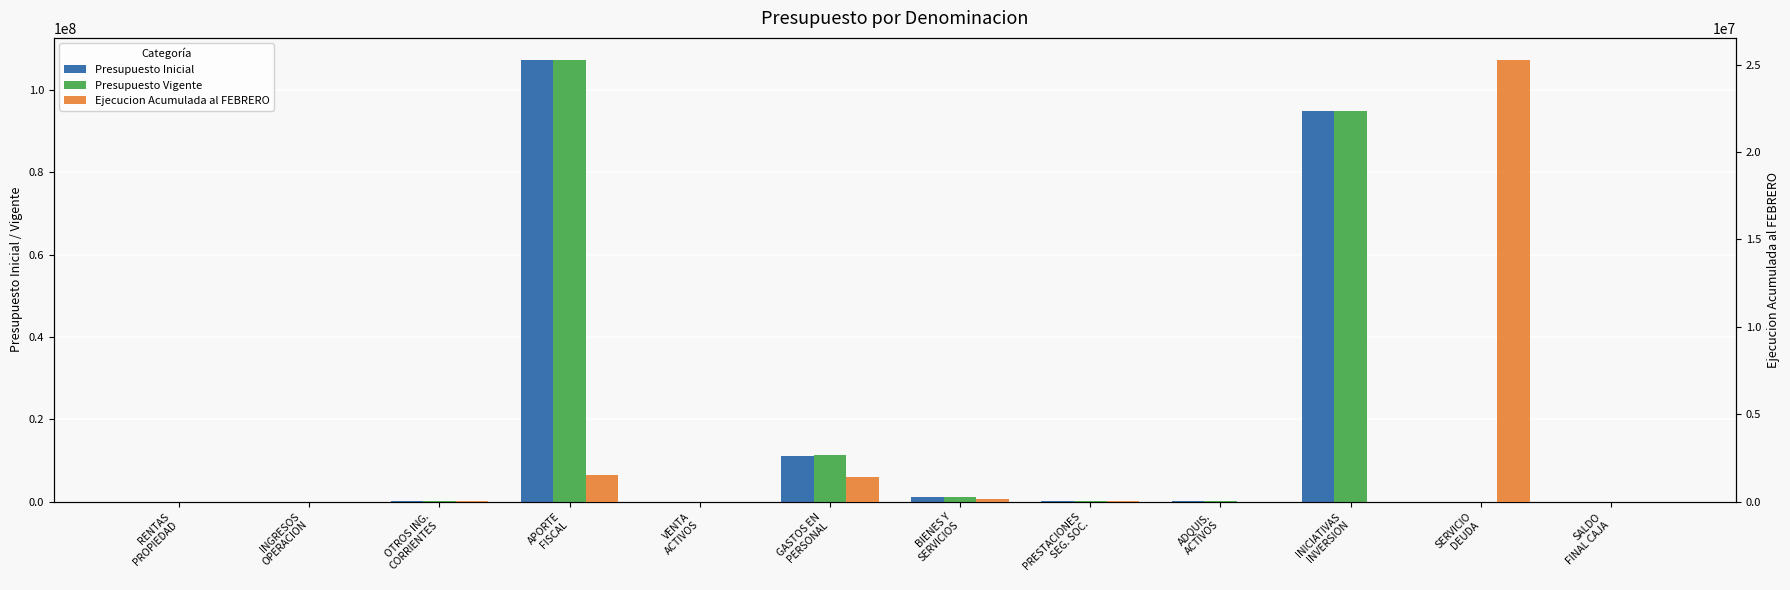

What is the sum of the Presupuesto Inicial values at ADQUIS.
ACTIVOS and INGRESOS
OPERACION?

241667